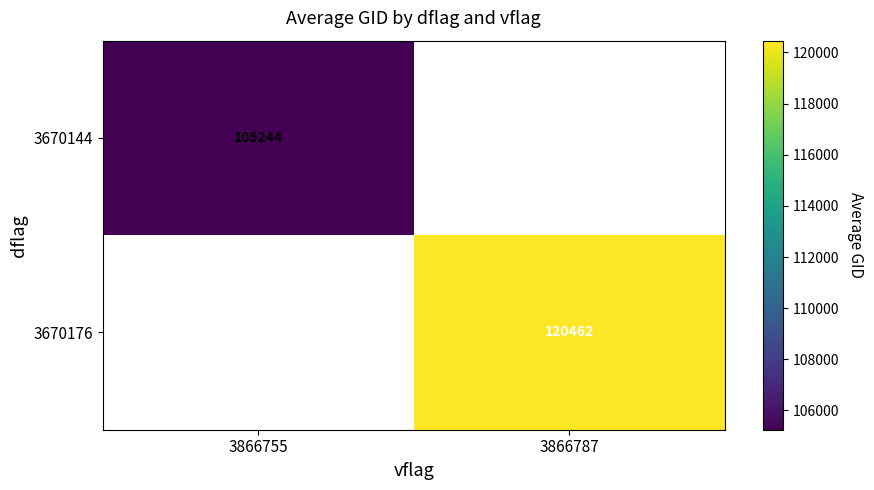

Is the value of 3670144 at 3866755 greater than the value of 3670176 at 3866787?

No